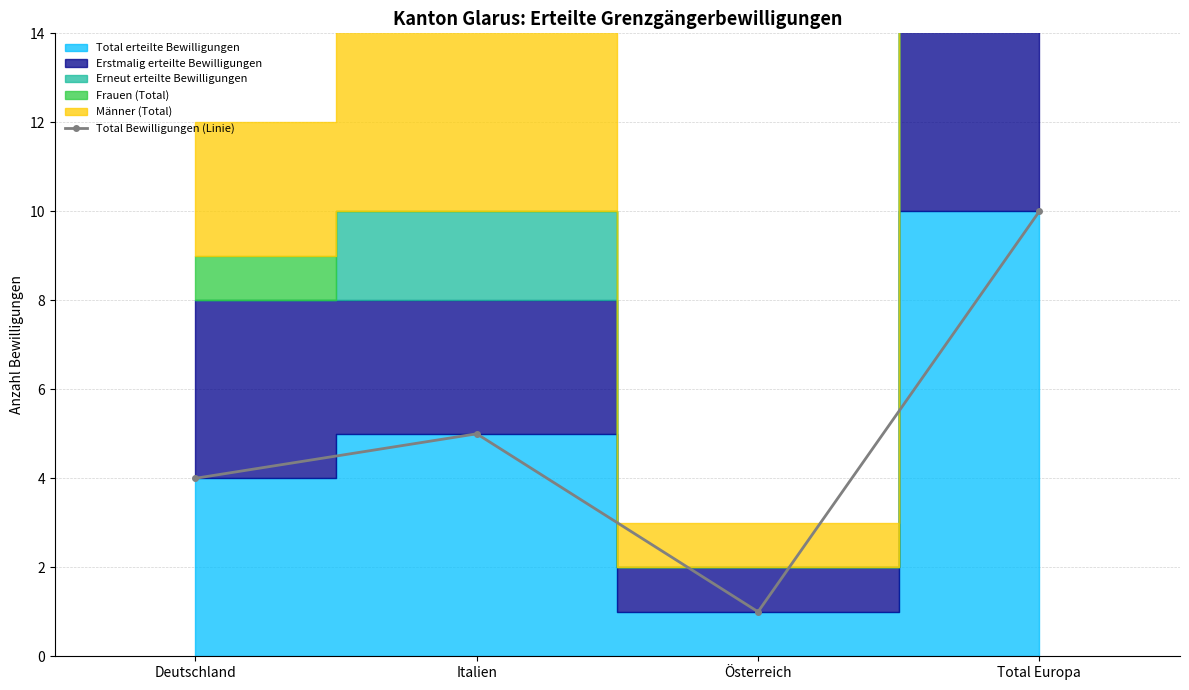

Reading left to right, list all the values displayed in this chart.

4	5	1	10